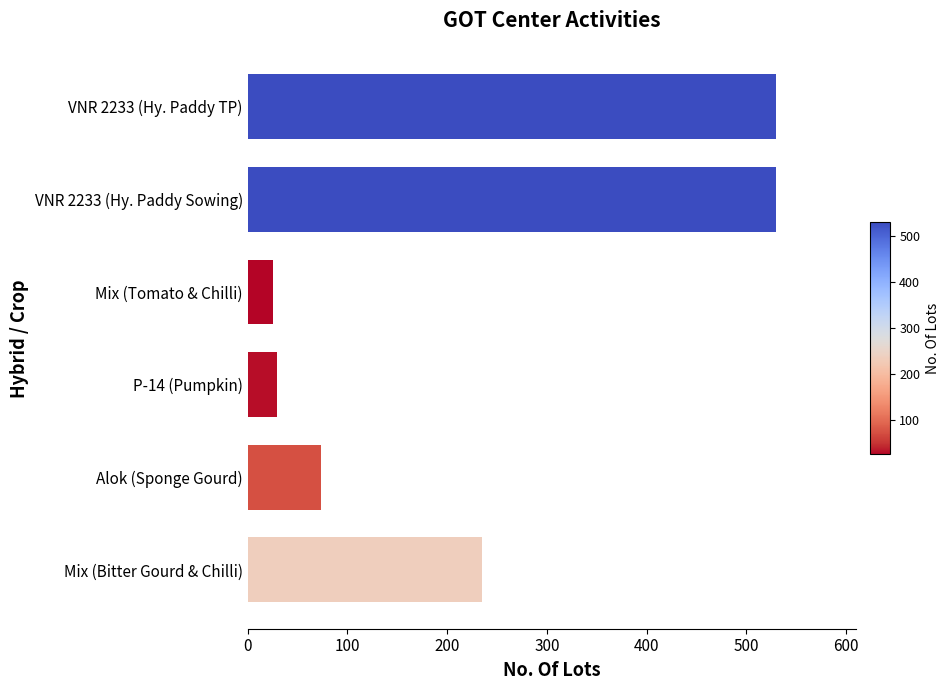

What is the difference between the maximum and minimum values?

505